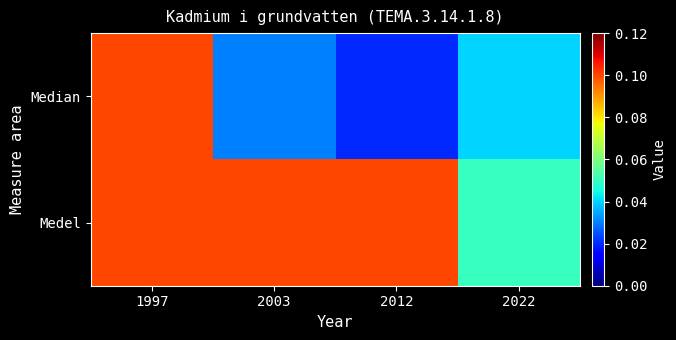

Reading right to left, transcribe all the data shown in this chart.

Median: 2022=0.0	2012=0.0	2003=0.0	1997=0.1
Medel: 2022=0.1	2012=0.1	2003=0.1	1997=0.1